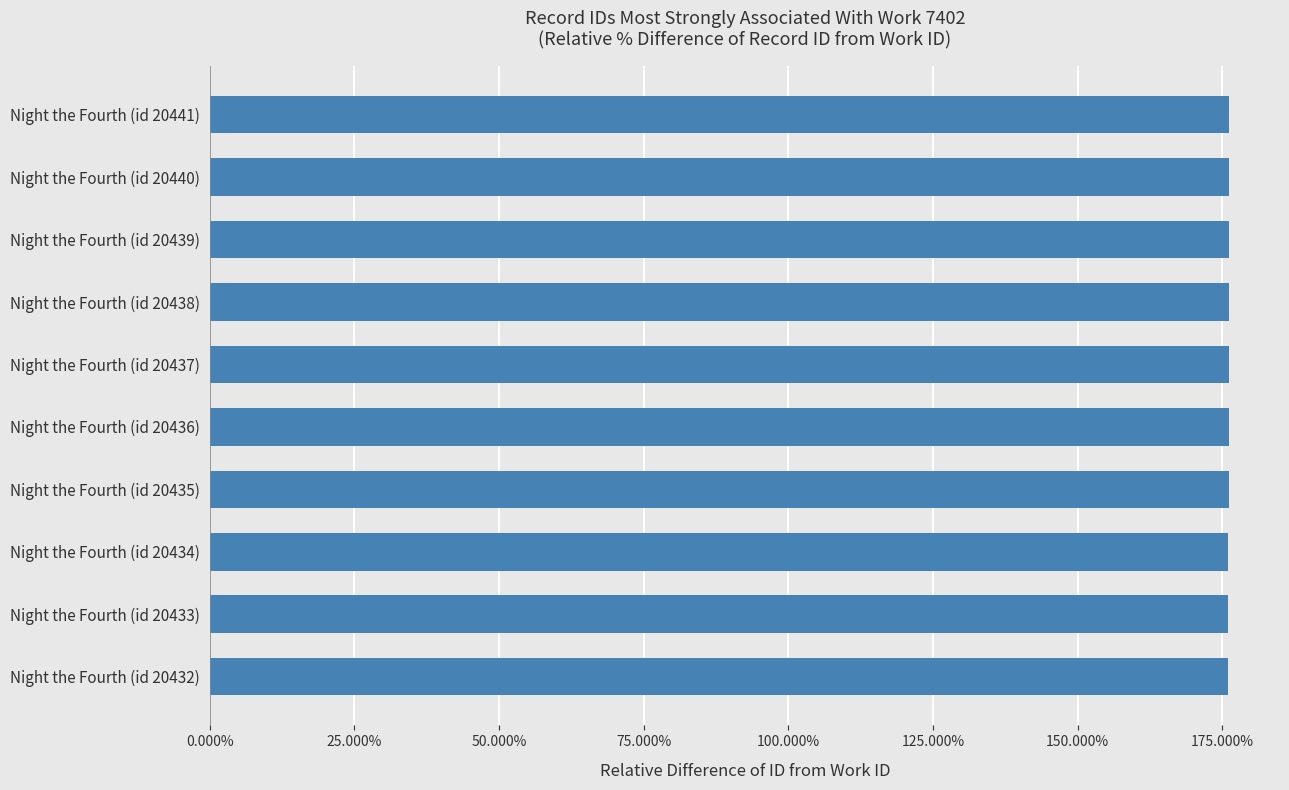

What is the average value?

176.1